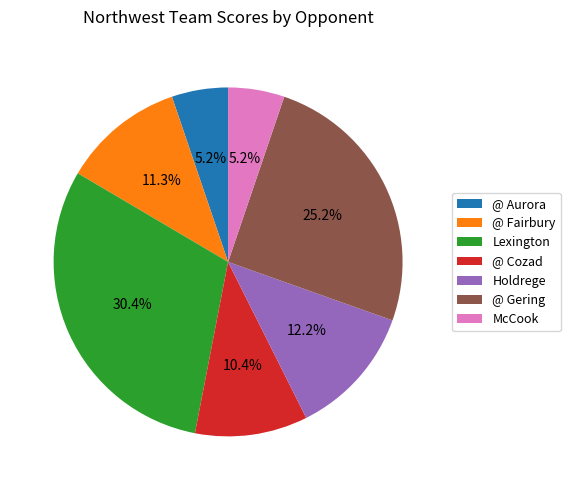

To the nearest percent, what is the average slice percentage?

14%